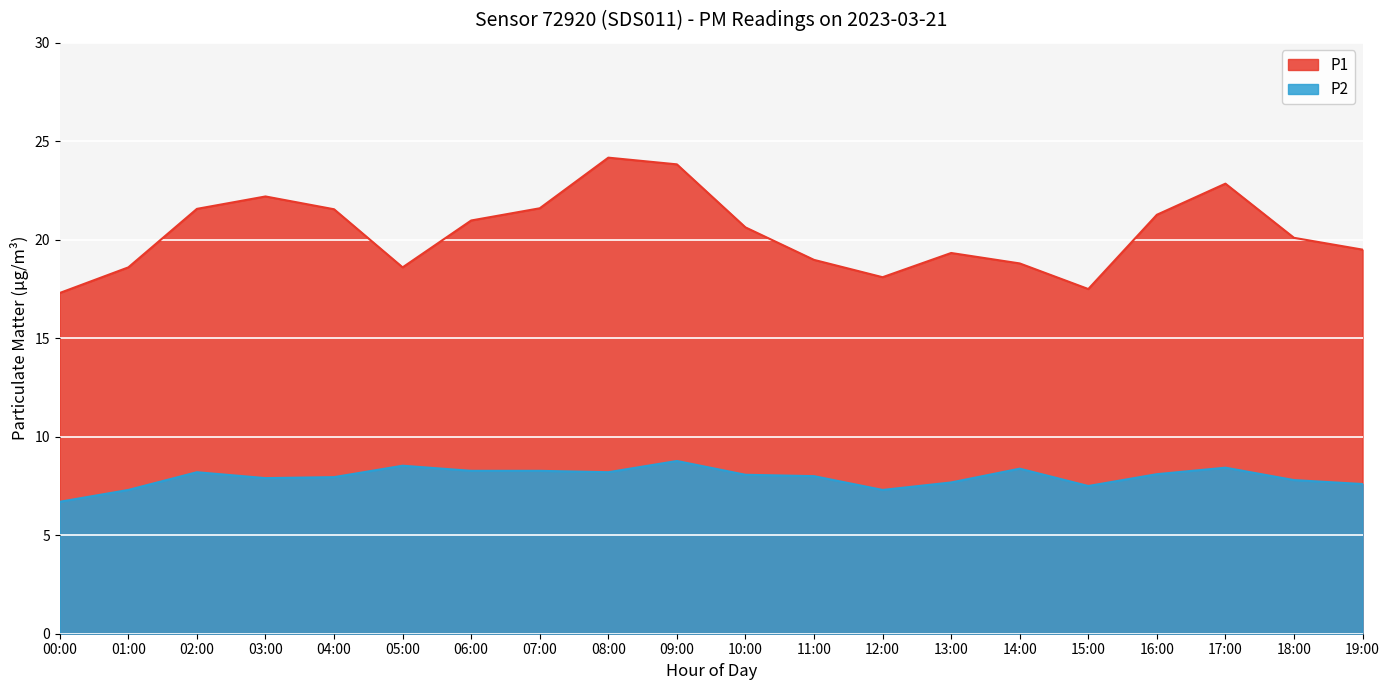

At which label does P2 first exceed 8?

02:00